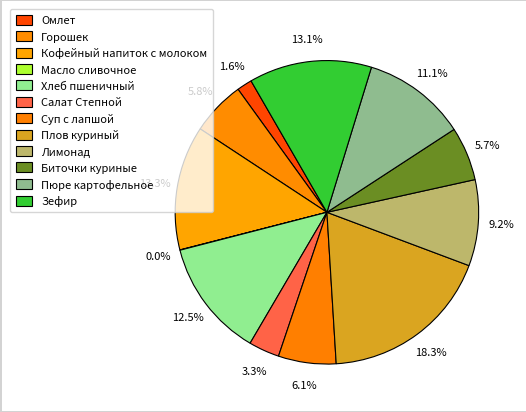

What portion of the pie excludes Салат Степной?

96.7%